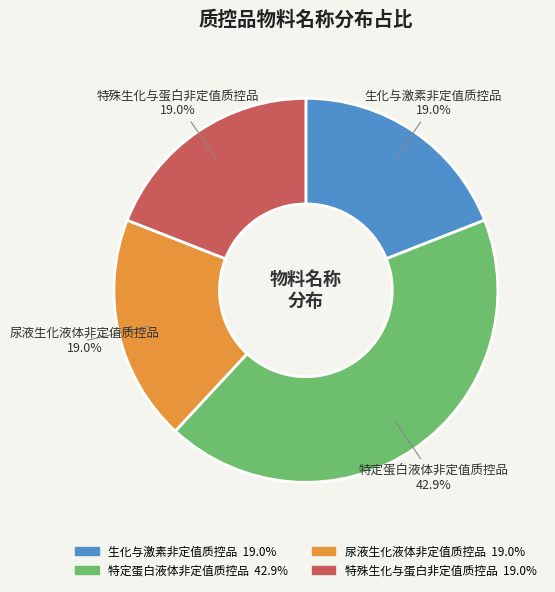

Is there any slice that represents more than half of the pie?

No